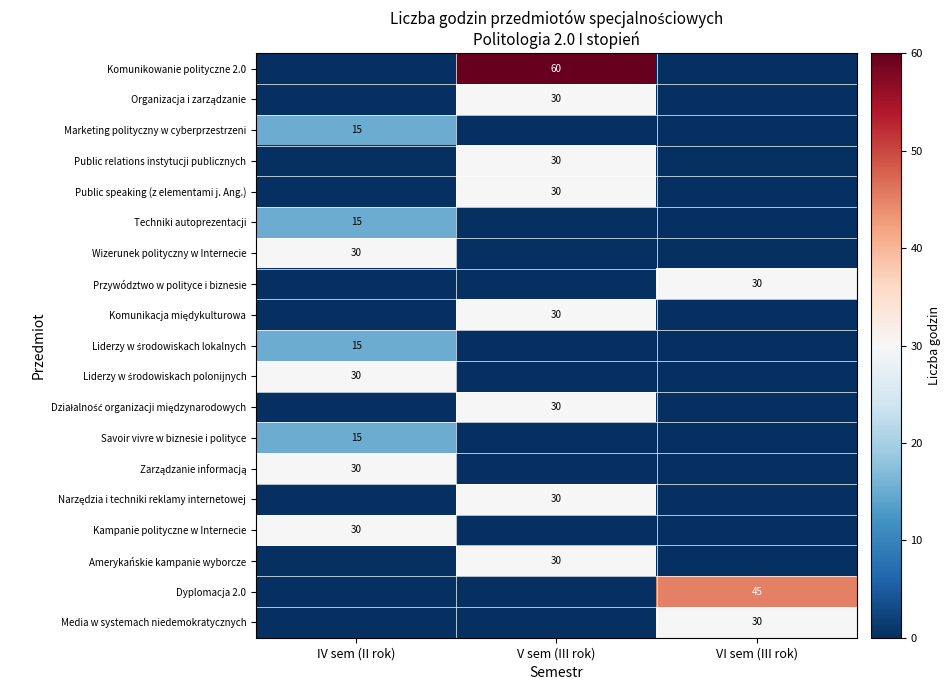

The Przywództwo w polityce i biznesie series shows 30 at VI sem (III rok). True or false?

True